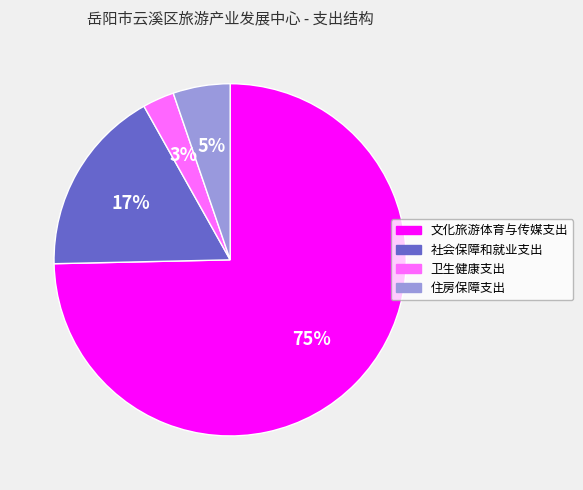

Does 文化旅游体育与传媒支出 represent more than half of the total?

Yes